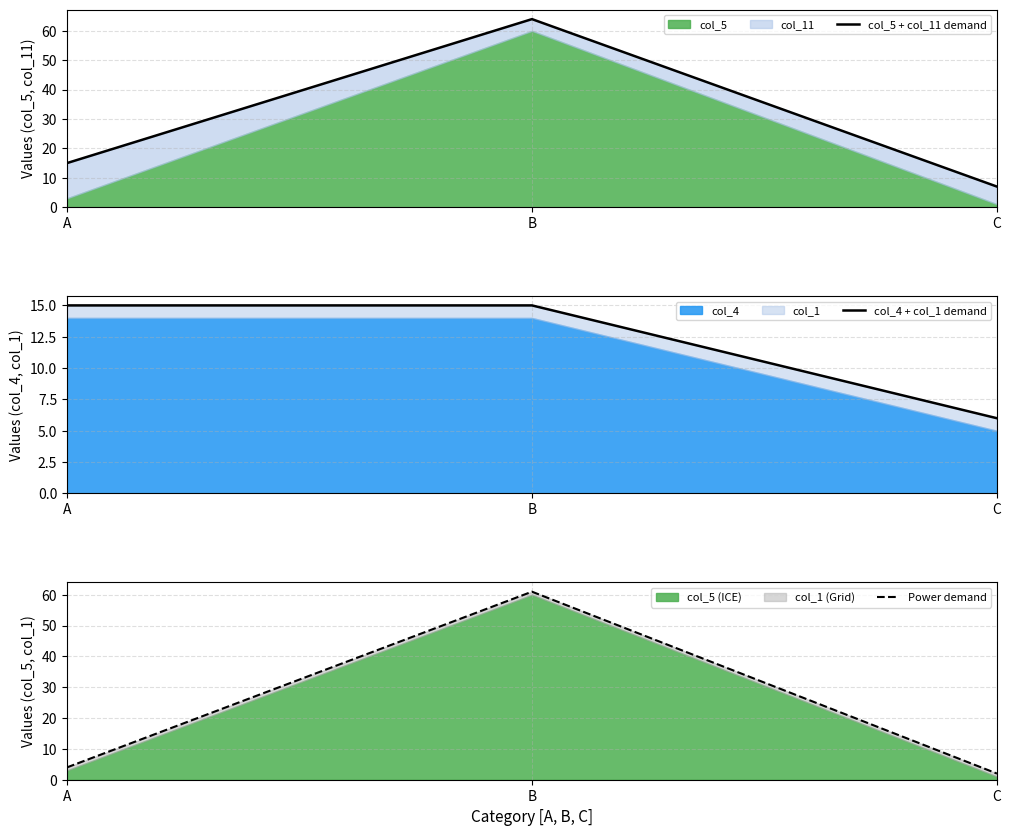

What is the total value across all series at B?

140